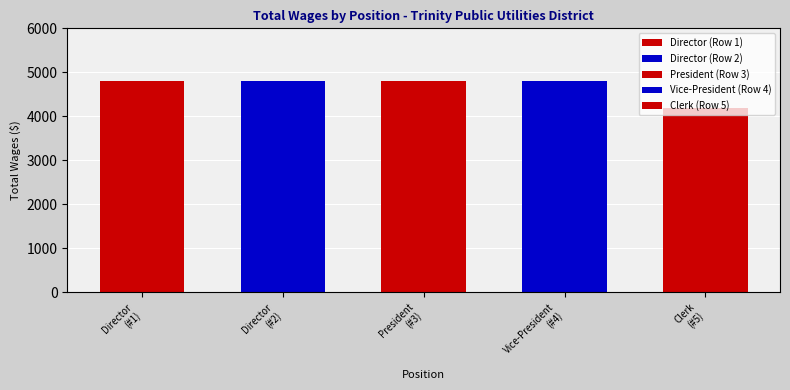

At which category does the chart reach its peak across all series?

Director